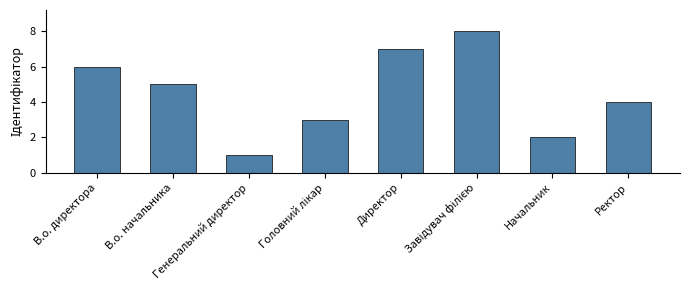

What is the maximum value shown in the chart?

8